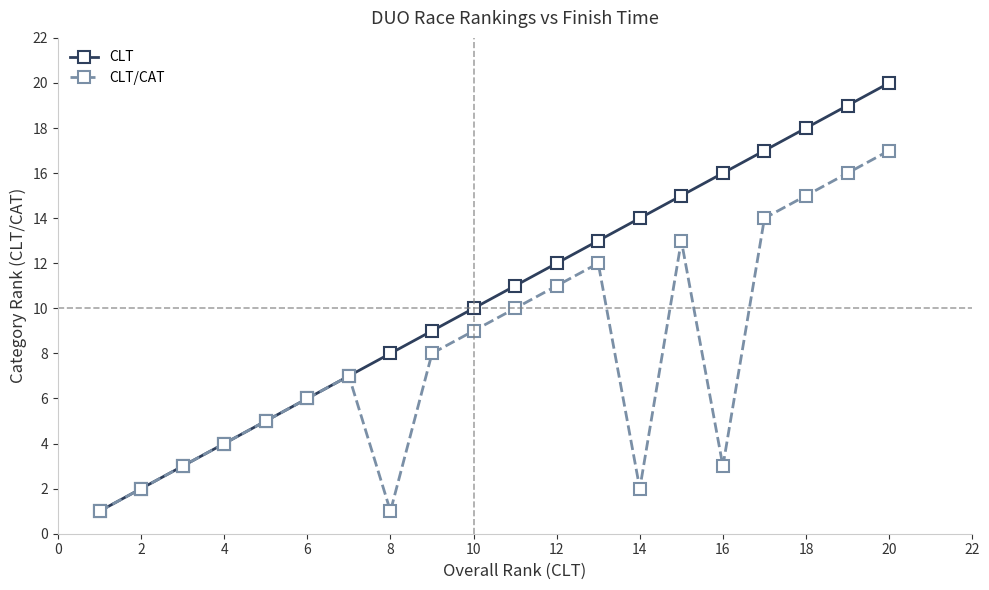

Which series has the widest spread of values?

CLT